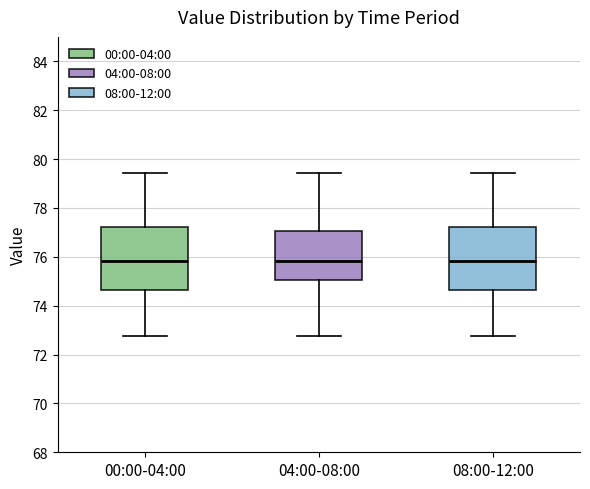

Reading left to right, transcribe this box plot: for each box, give where its median line is, the range the box spans, and where its two whiskers end, as read against the y-axis. The values are not printed on the chart, so give them approximately, as read against the axis.

00:00-04:00: median 75.8, box 74.6 to 77.2, whiskers 72.8 to 79.4
04:00-08:00: median 75.8, box 75.0 to 77.0, whiskers 72.8 to 79.4
08:00-12:00: median 75.8, box 74.6 to 77.2, whiskers 72.8 to 79.4